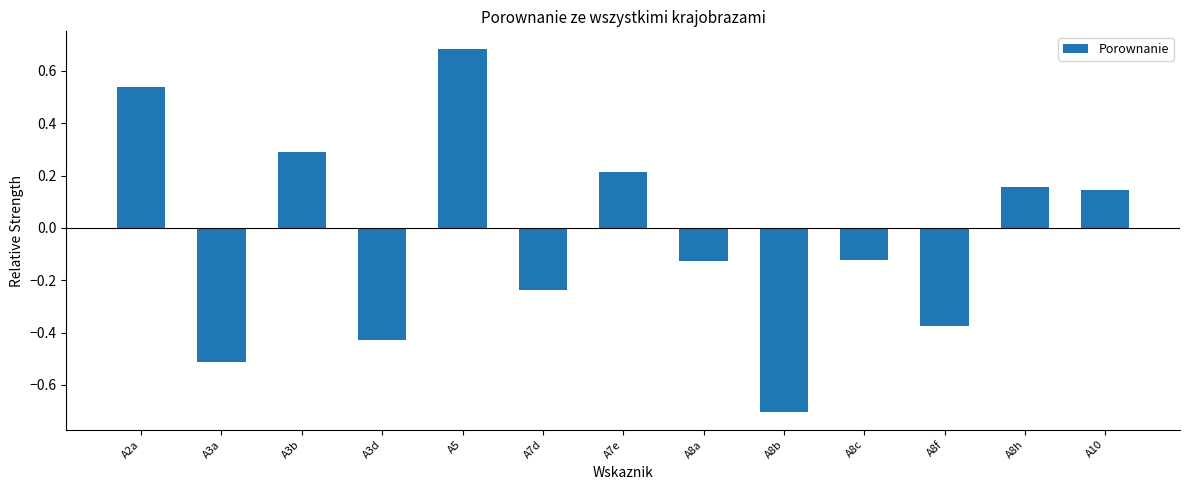

Which has a higher value, A8c or A3b?

A3b